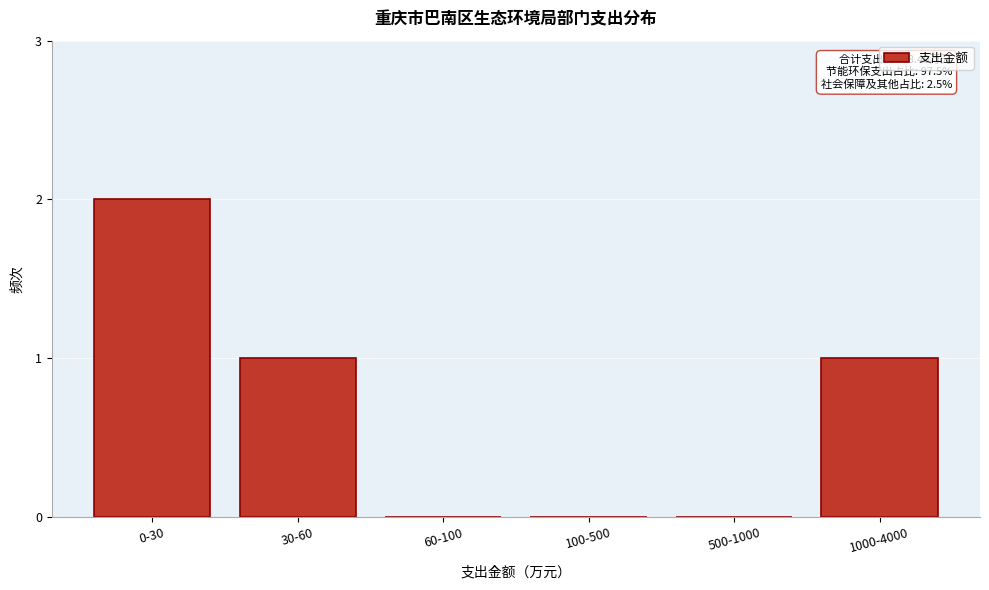

Reading left to right, list all the values displayed in this chart.

0-30=2	30-60=1	60-100=0	100-500=0	500-1000=0	1000-4000=1